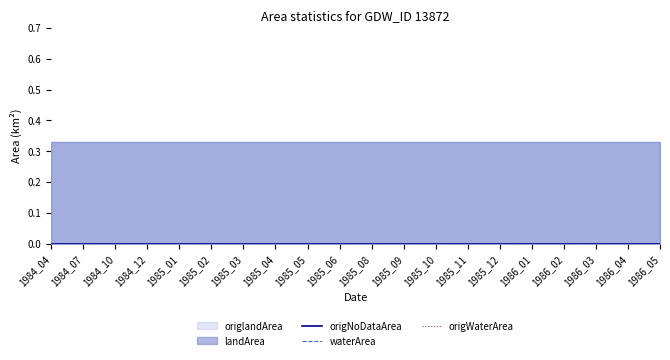

What are all the series names shown in the legend?

waterArea, origWaterArea, landArea, origlandArea, origNoDataArea